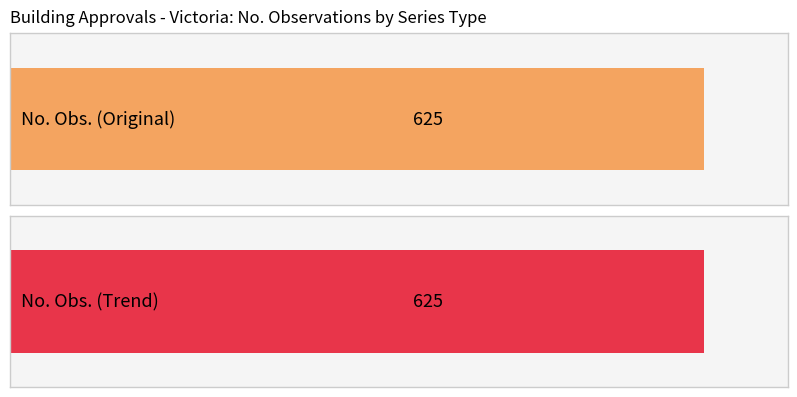

Which series has the largest total across all categories?

Original